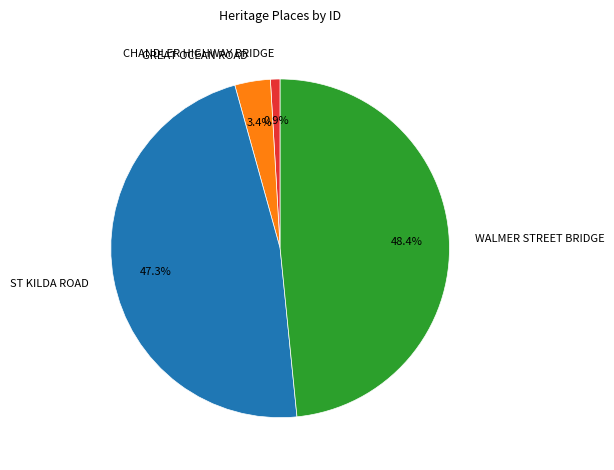

What percentage is the ST KILDA ROAD slice, to the nearest percent?

47%